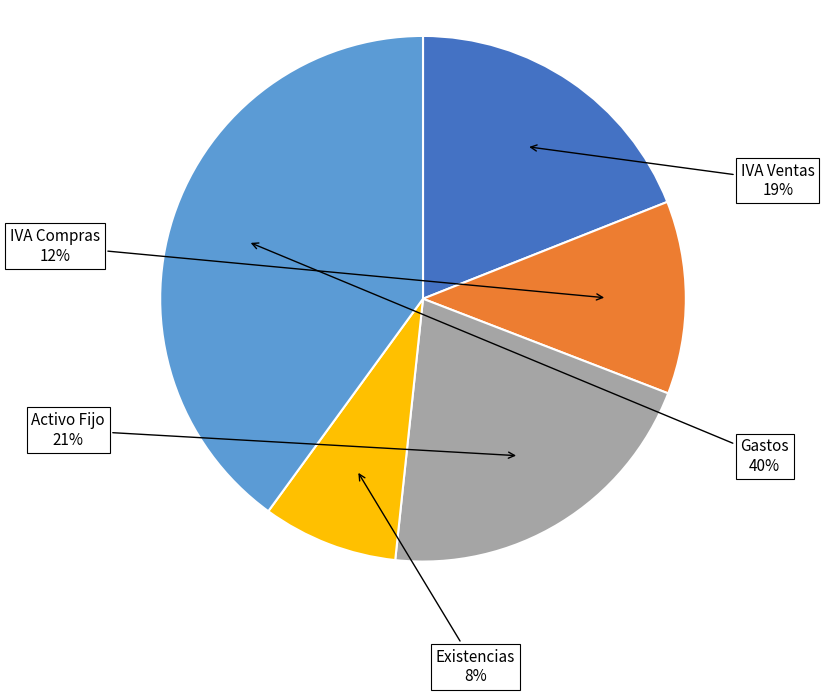

Count the number of slices in the pie.

5